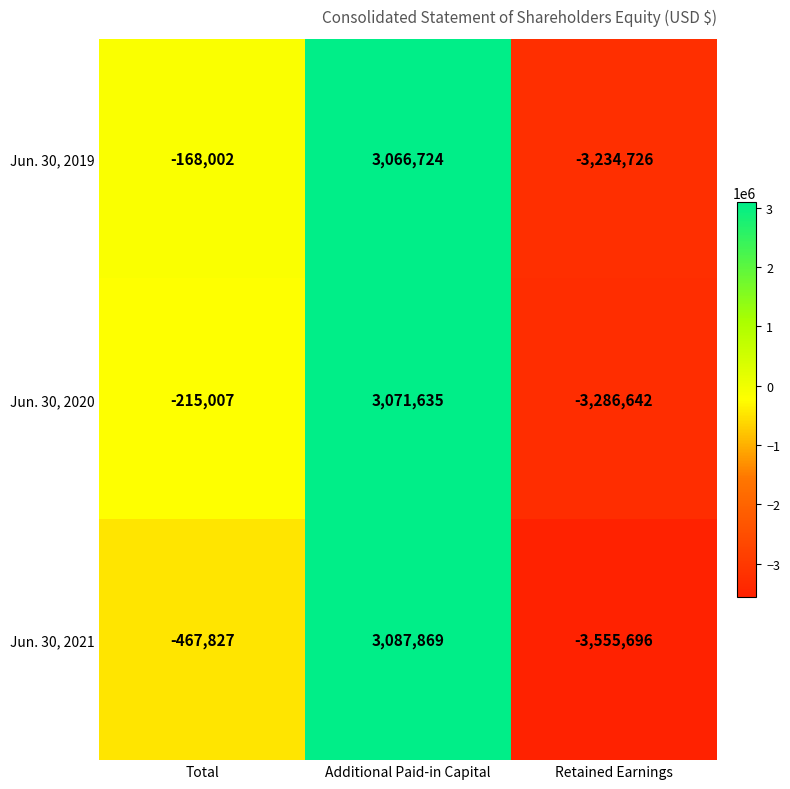

Reading left to right, list all the values displayed in this chart.

Jun. 30, 2019: -168002	3066724	-3234726
Jun. 30, 2020: -215007	3071635	-3286642
Jun. 30, 2021: -467827	3087869	-3555696